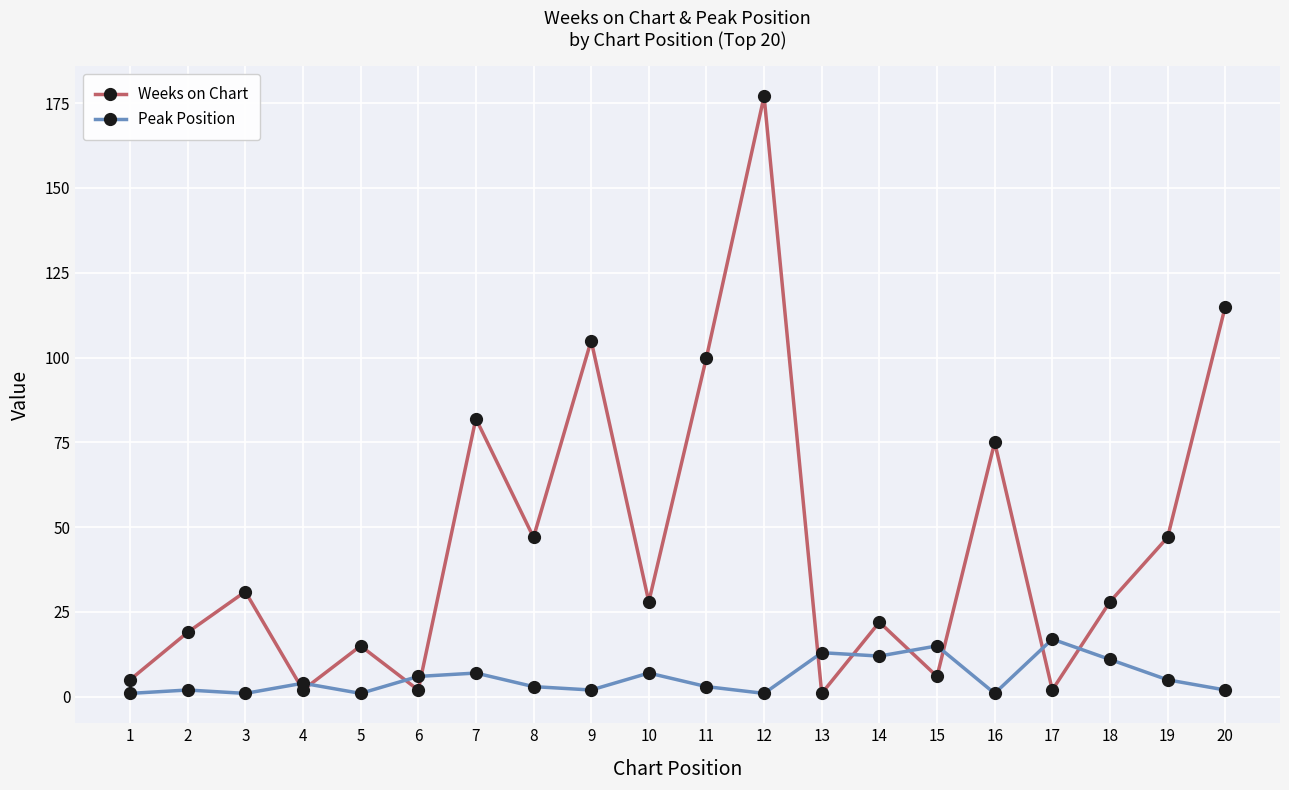

How many times do Peak Position and Weeks on Chart cross each other?

10